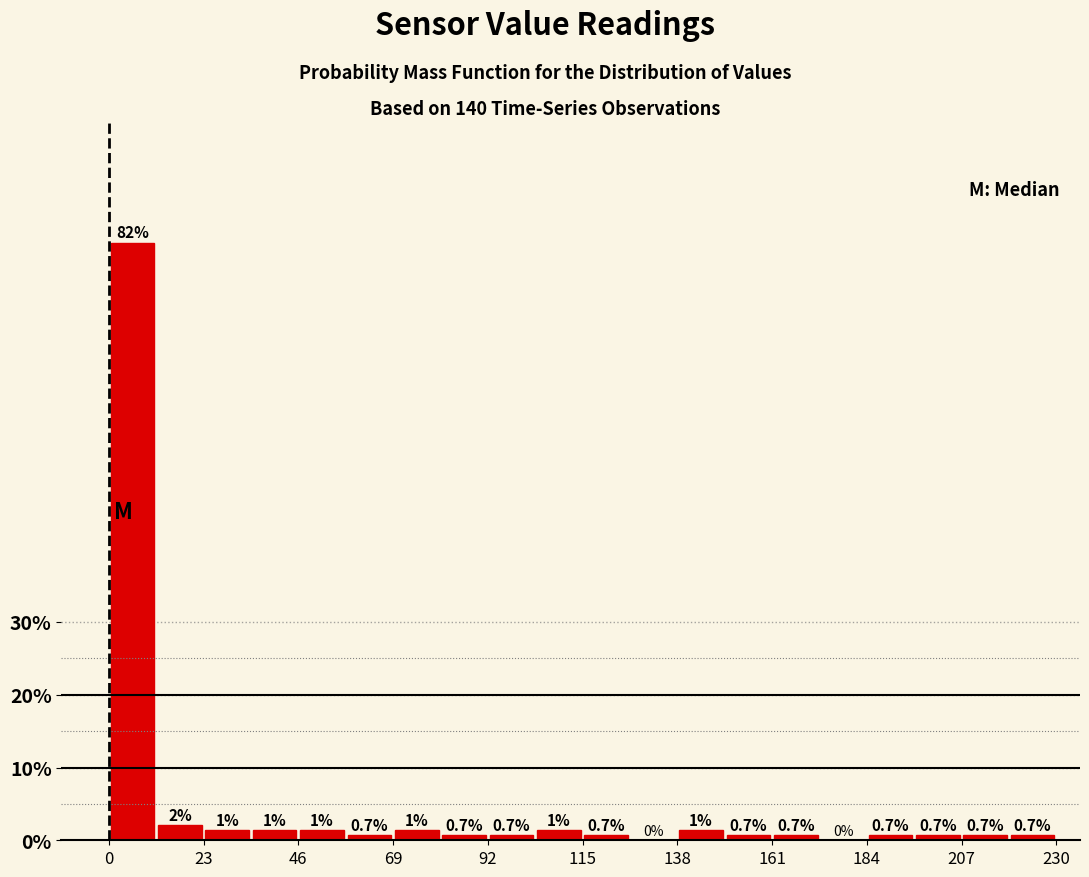

Around what value on the x-axis is the tallest bar? Give the approximate position of its centre, as read against the axis.

5